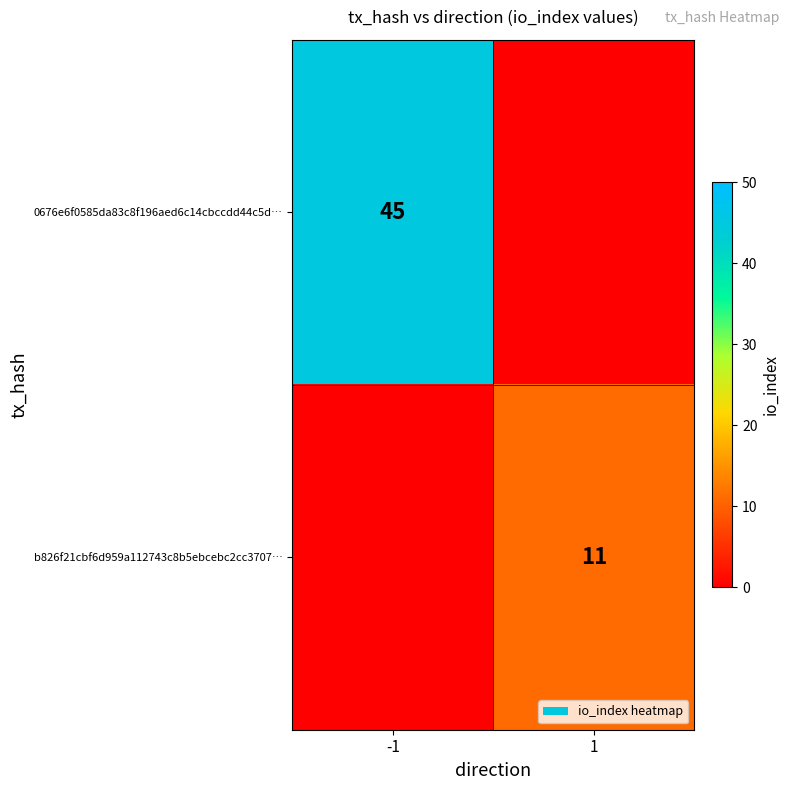

True or false: 0676e6f0585da83c8f196aed6c14cbccdd44c5d… has a value of 45 at -1.

True